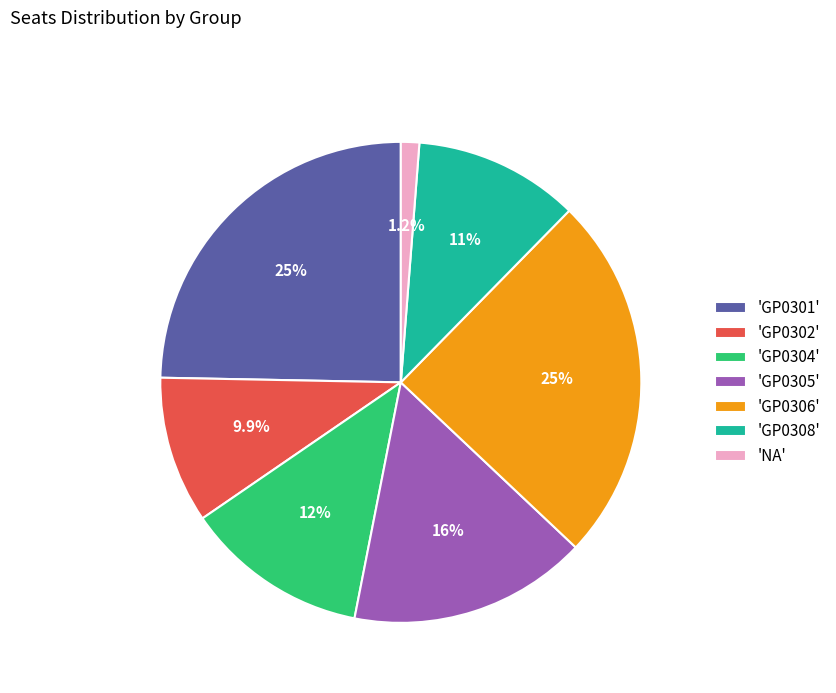

What percentage do 'GP0306' and 'NA' together represent?

25.9%